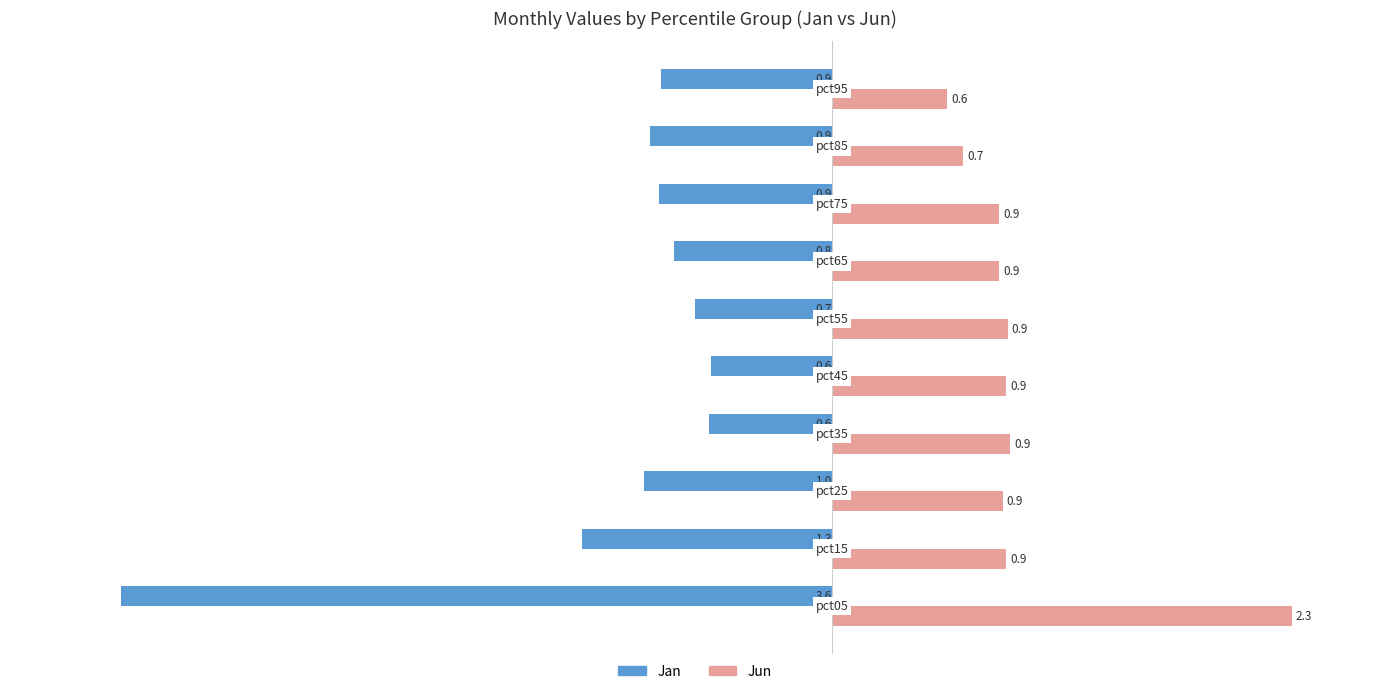

What is the difference between the maximum and minimum values in the Jun series?

1.8